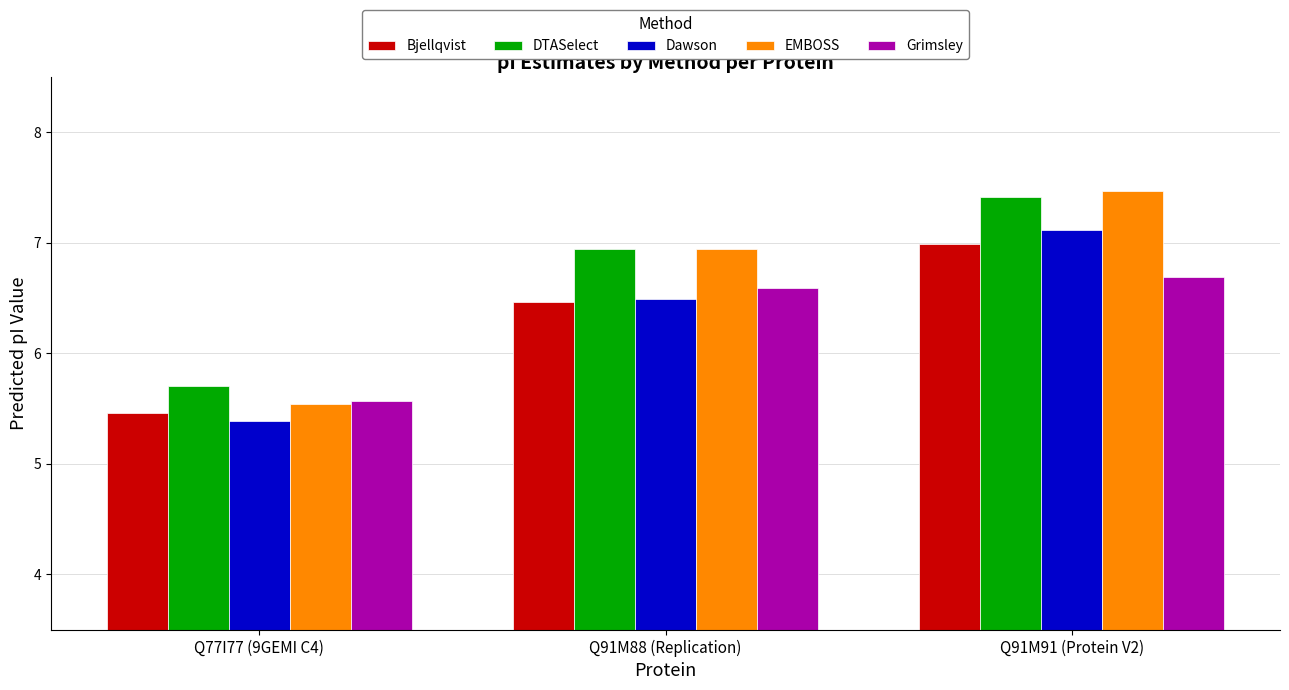

At which label does DTASelect first exceed 6?

Q91M88 (Replication)